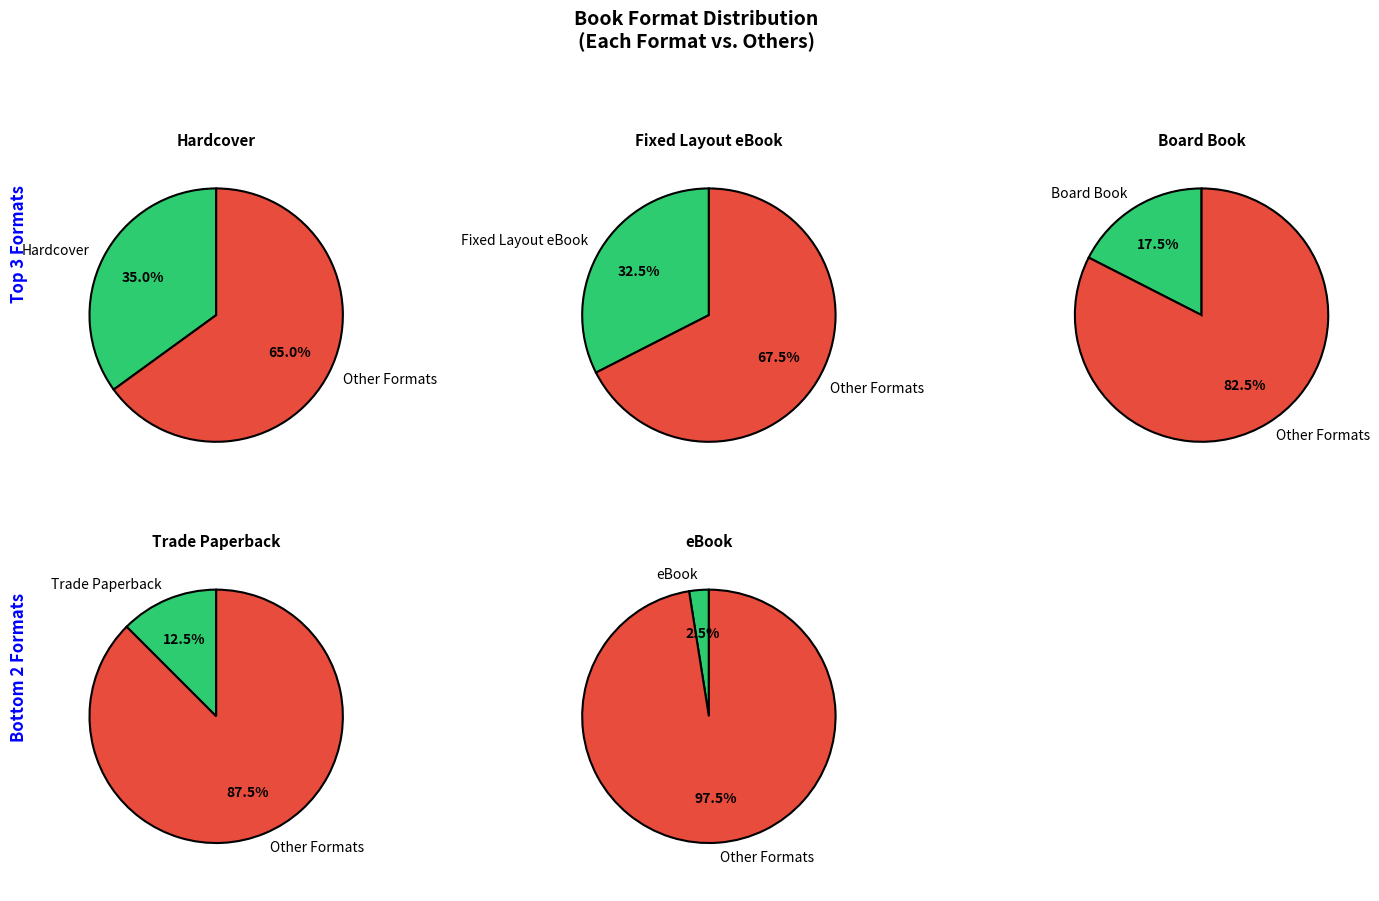

To the nearest percent, what is the combined percentage of eBook and Board Book?

20%